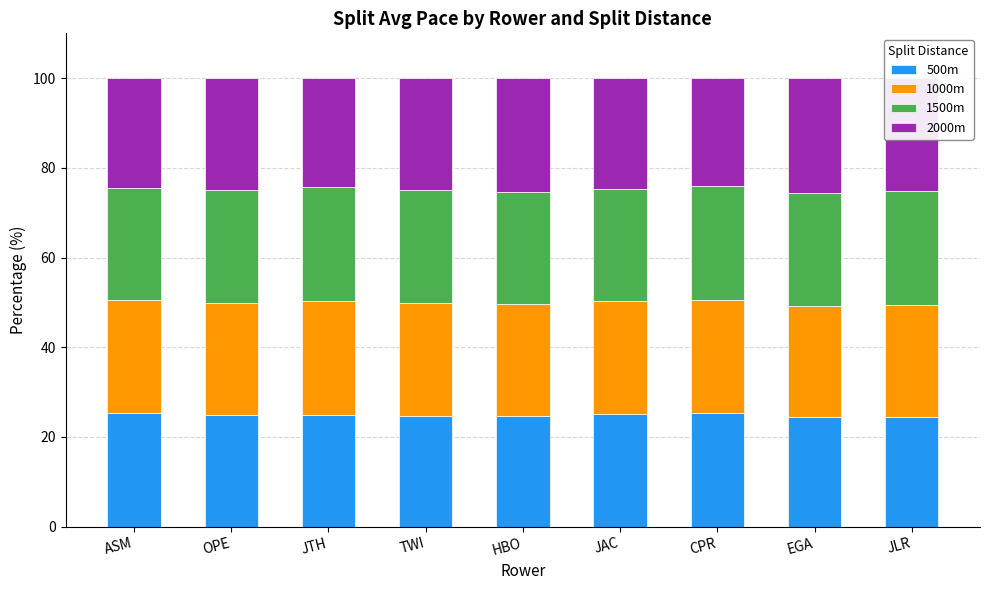

What is the sum of all 500m values?

223.7